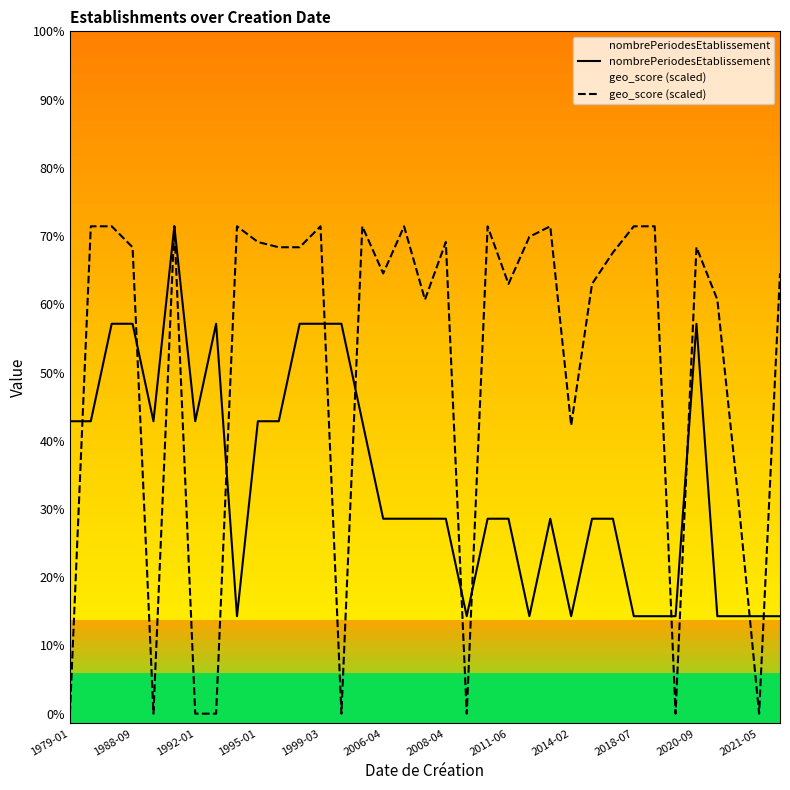

Reading left to right, what are all the values shown in this chart?

nombrePeriodesEtablissement: 3.0	3.0	4.0	4.0	3.0	5.0	3.0	4.0	1.0	3.0	3.0	4.0	4.0	4.0	3.0	2.0	2.0	2.0	2.0	1.0	2.0	2.0	1.0	2.0	1.0	2.0	2.0	1.0	1.0	1.0	4.0	1.0	1.0	1.0	1.0
geo_score (scaled): 0.0	5.0	5.0	4.8	0.0	5.0	0.0	0.0	5.0	4.8	4.8	4.8	5.0	0.0	5.0	4.5	5.0	4.2	4.8	0.0	5.0	4.4	4.9	5.0	3.0	4.4	4.7	5.0	5.0	0.0	4.8	4.2	2.2	0.0	4.5